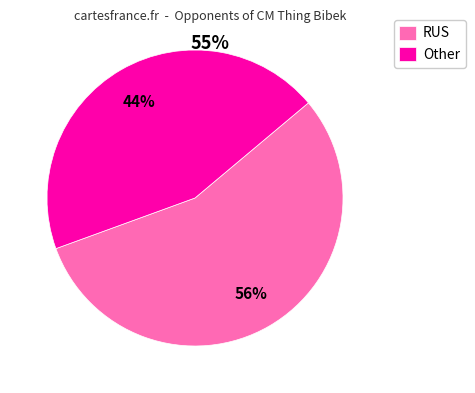

What is the largest slice in the pie chart?

RUS